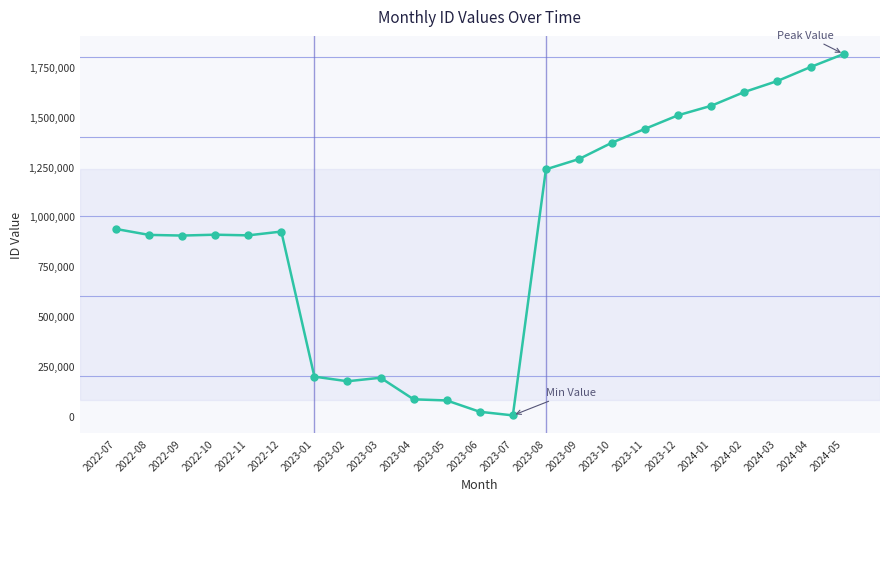

Approximately how many times larger is the value at 2022-08 compared to 2022-09?

1.0